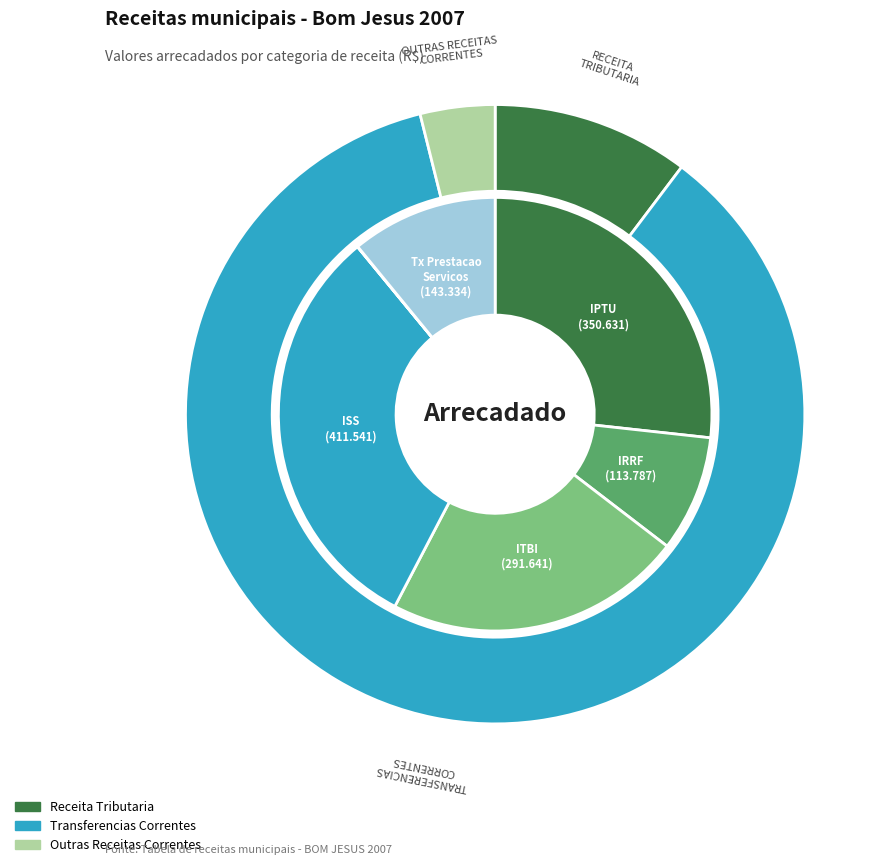

How many segments does this pie chart have?

6